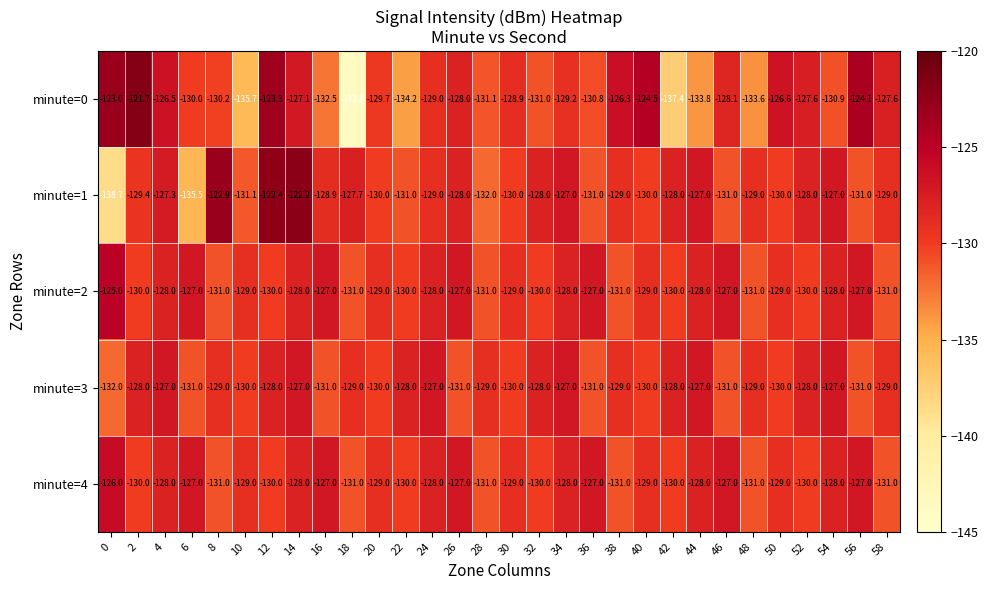

How many data points in minute=1 are above -129?

13